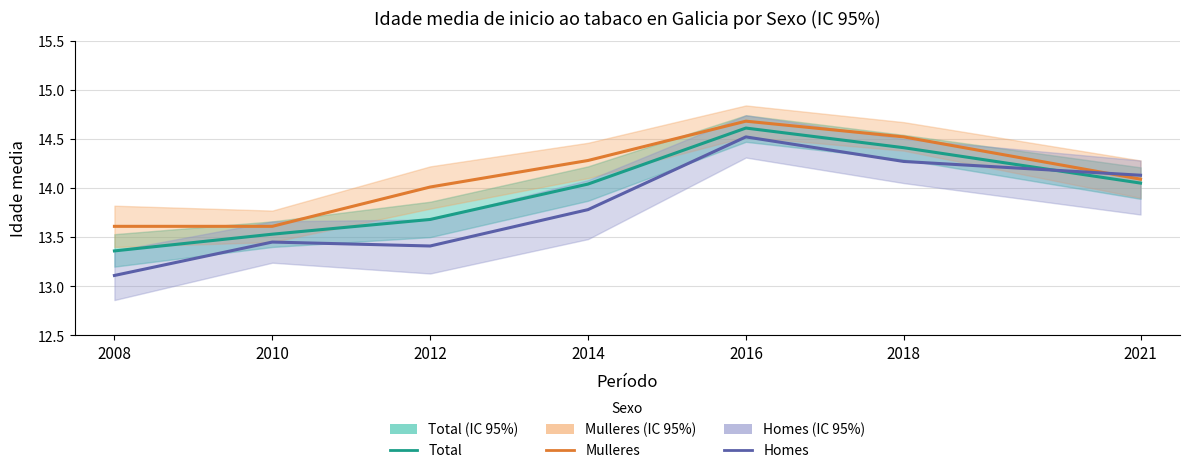

What is the sum of all Mulleres values?

98.8